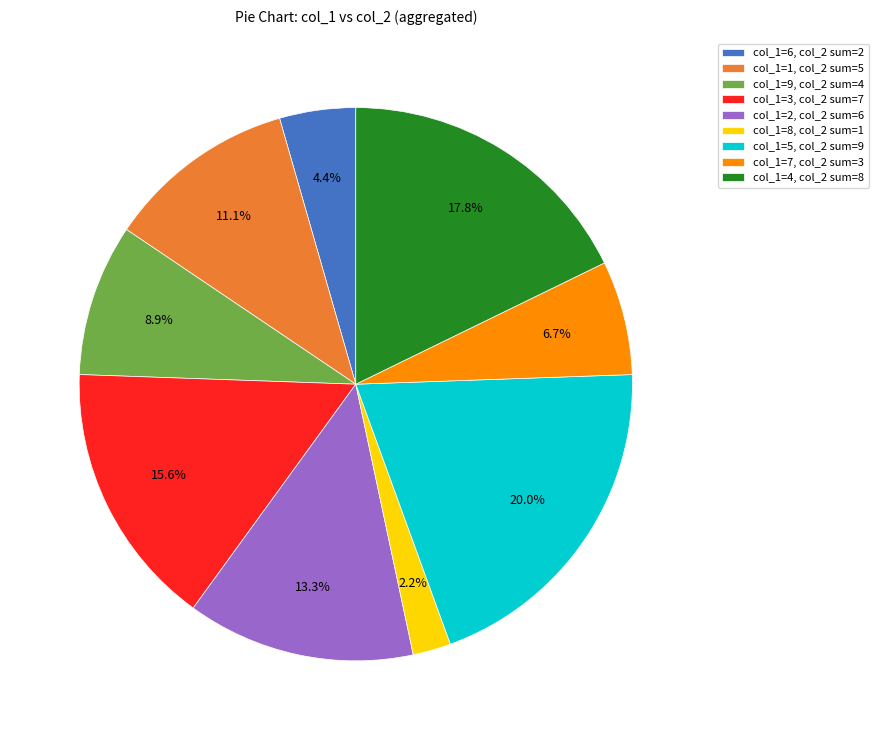

Rank the categories by value from lowest to highest.

col_1=8, col_2 sum=1, col_1=6, col_2 sum=2, col_1=7, col_2 sum=3, col_1=9, col_2 sum=4, col_1=1, col_2 sum=5, col_1=2, col_2 sum=6, col_1=3, col_2 sum=7, col_1=4, col_2 sum=8, col_1=5, col_2 sum=9